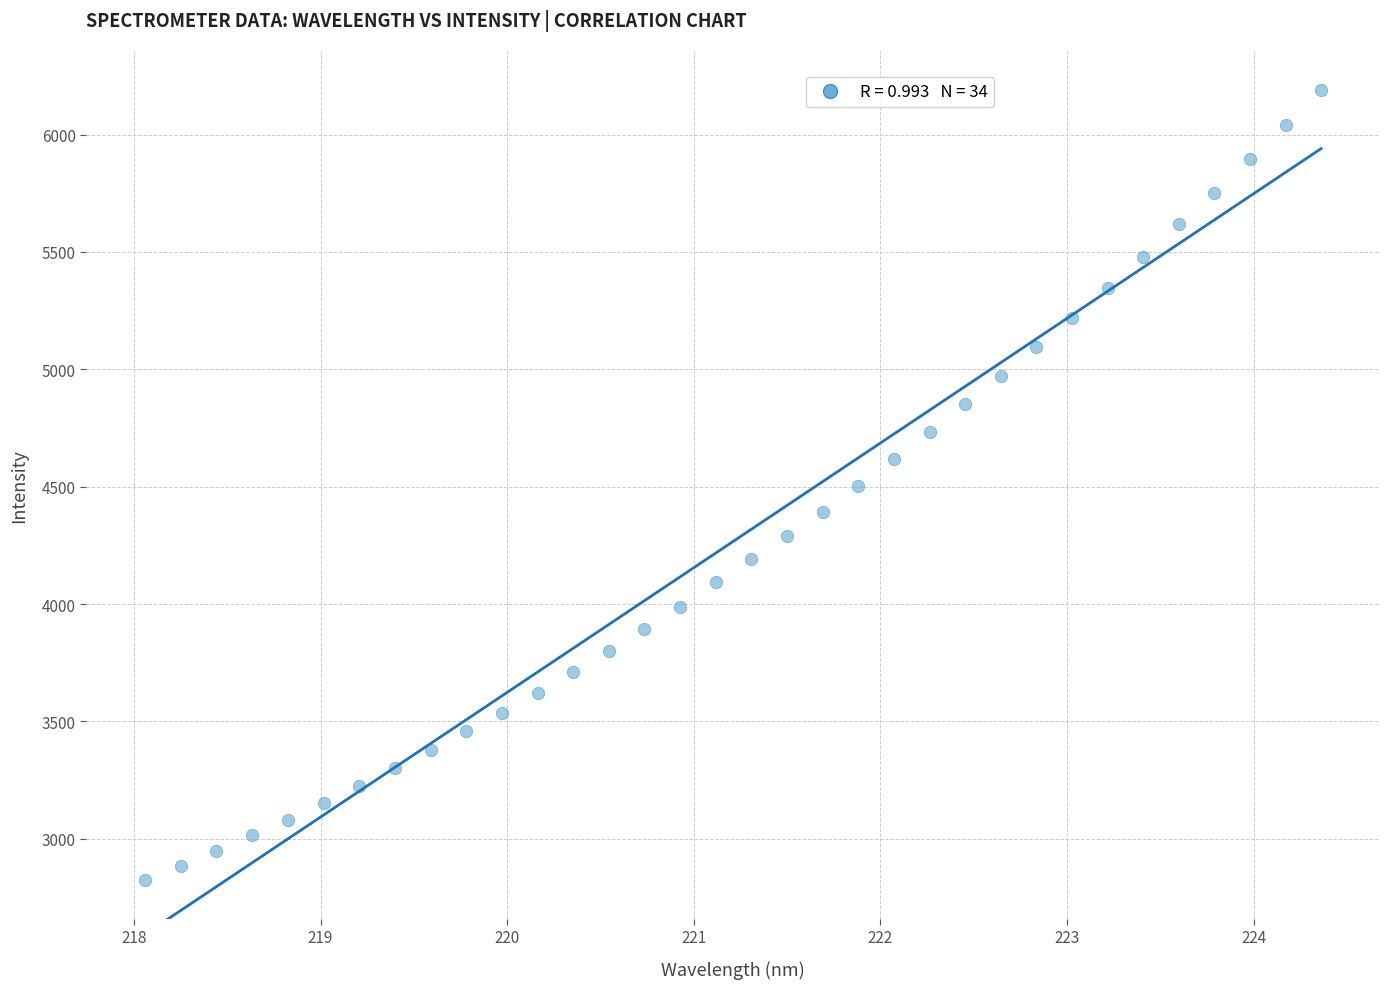

What is the range of Y values (max minus min)?

3362.2